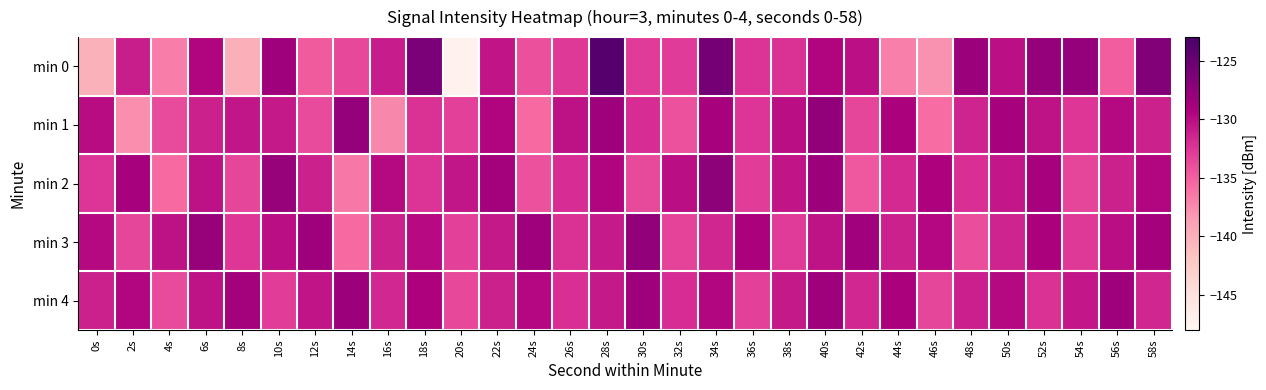

Count the number of data series in this chart.

5